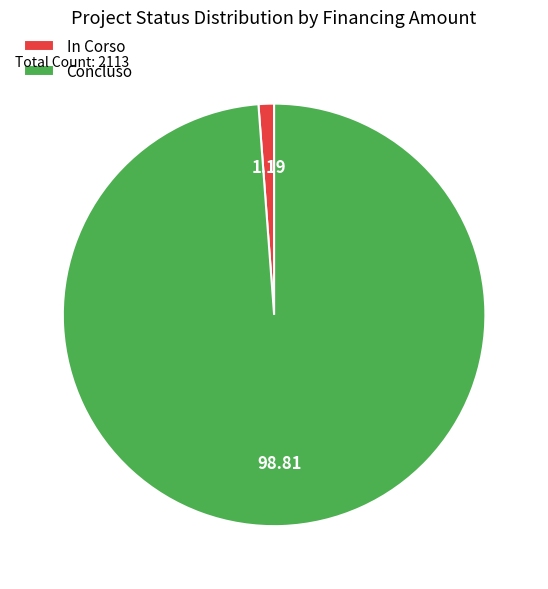

Count the number of slices in the pie.

2